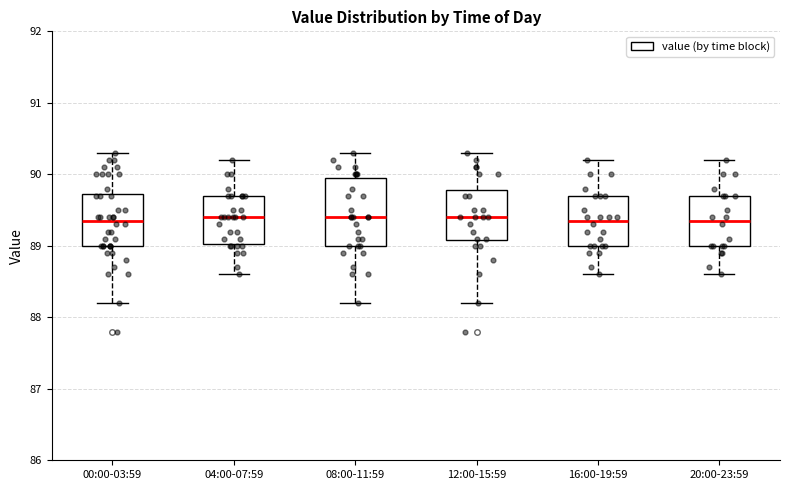

Where does the lower whisker of the box for 04:00-07:59 end on the y-axis? The values are not printed on the chart, so give them approximately, as read against the axis.

88.6